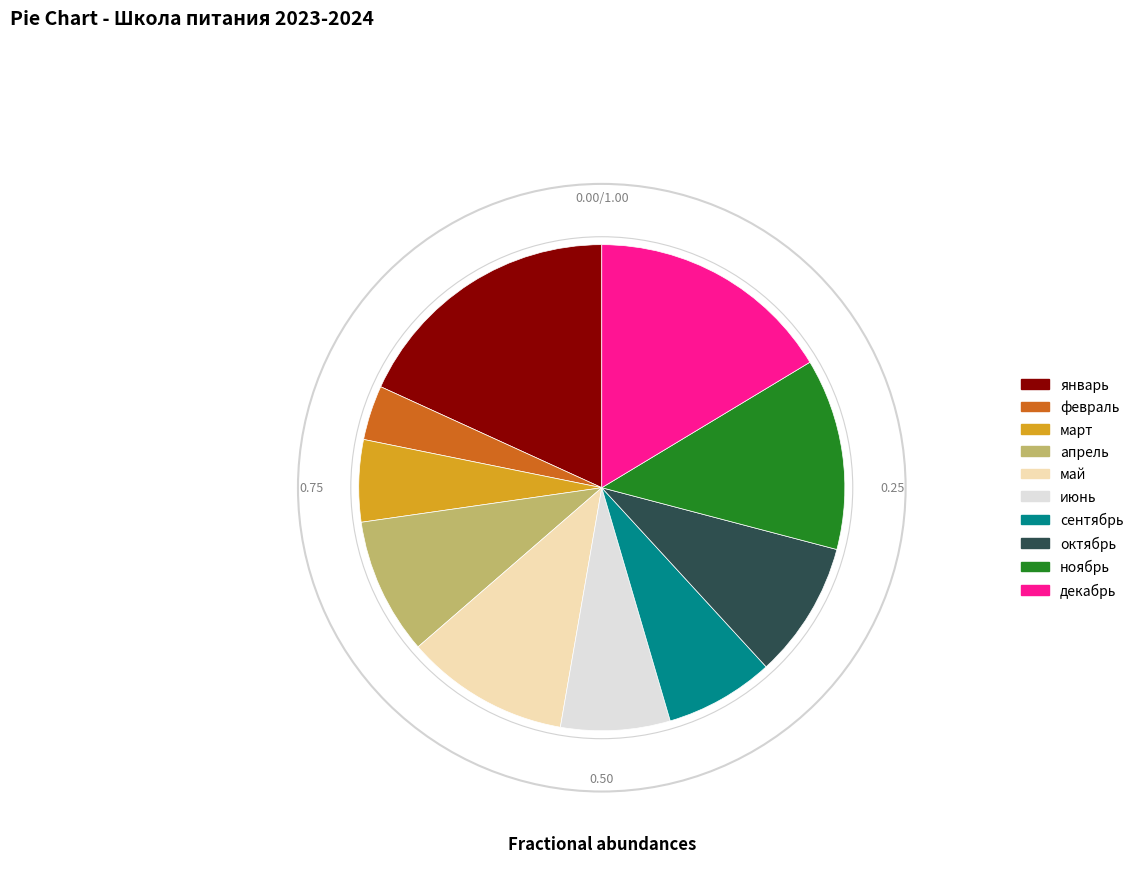

Combined, do март and октябрь account for over 50%?

No